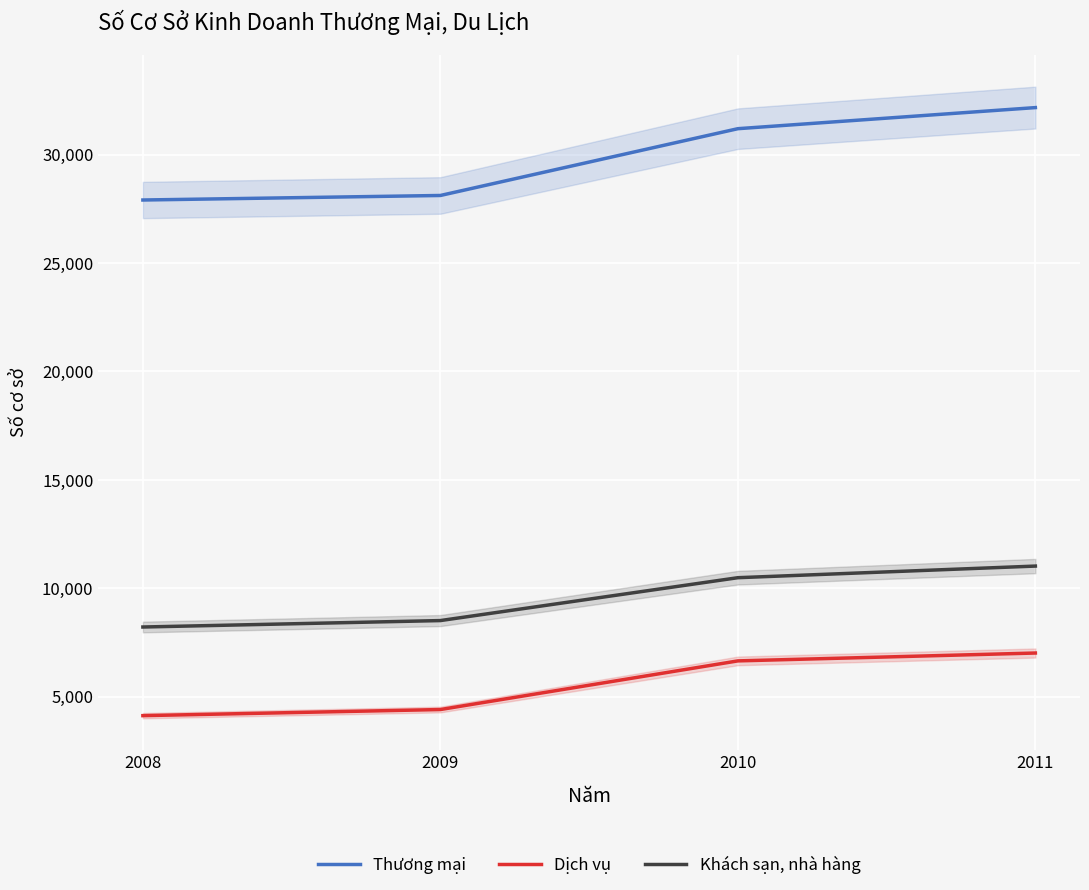

What is the value of the Thương mại point at the 1st from the left?

27908